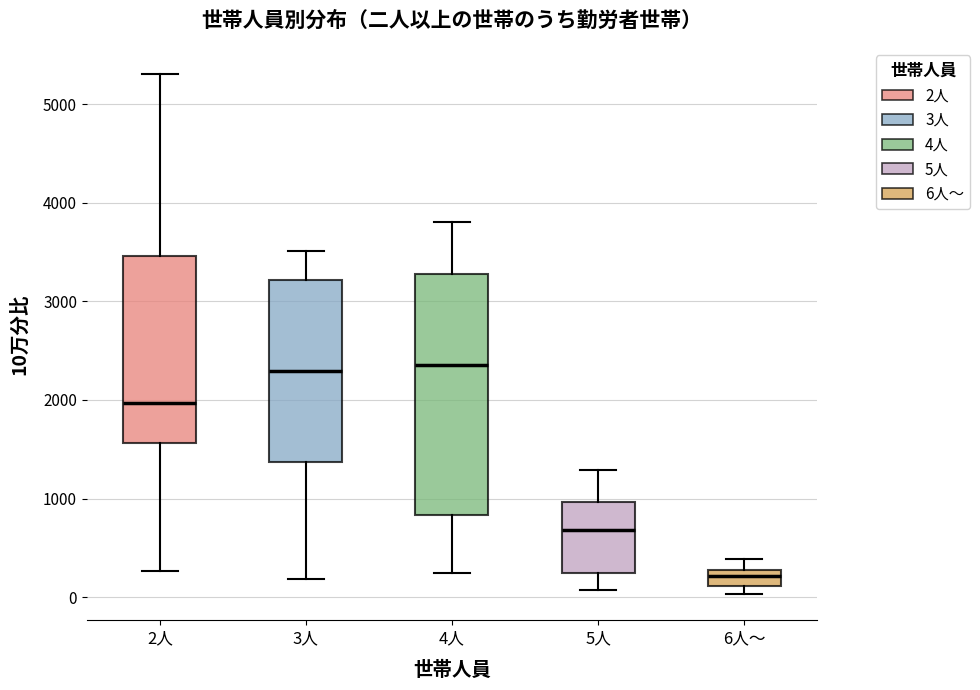

Reading left to right, read every box against the y-axis: the position of its median line, the range the box covers, and the ends of its whiskers. The values are not printed on the chart, so give them approximately, as read against the axis.

2人: median 2000, box 1600 to 3500, whiskers 300 to 5300
3人: median 2300, box 1400 to 3200, whiskers 200 to 3500
4人: median 2400, box 800 to 3300, whiskers 200 to 3800
5人: median 700, box 200 to 1000, whiskers 100 to 1300
6人～: median 200, box 100 to 300, whiskers 0 to 400